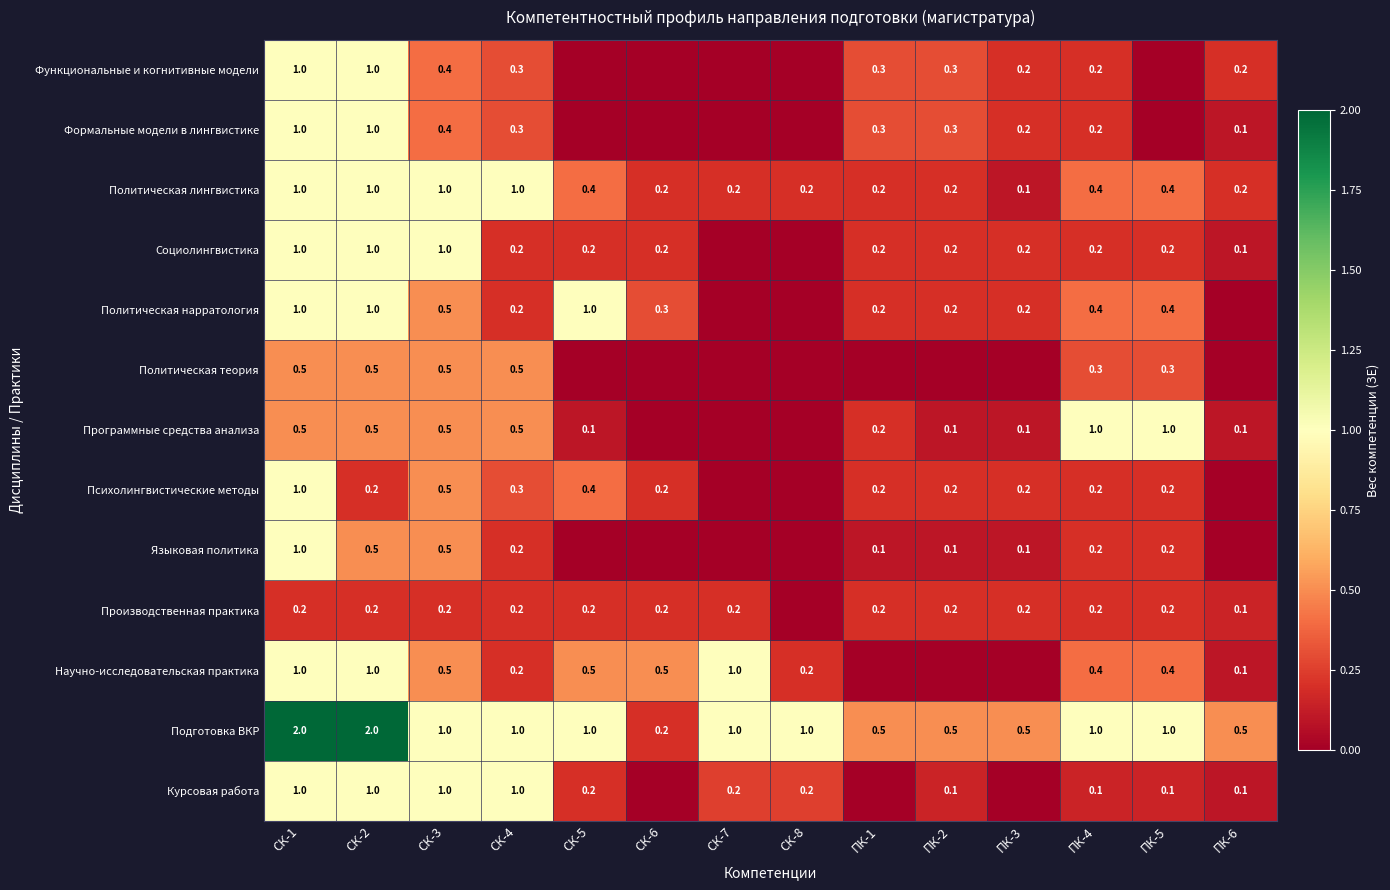

What is the total value across all series at ПК-4?

4.8